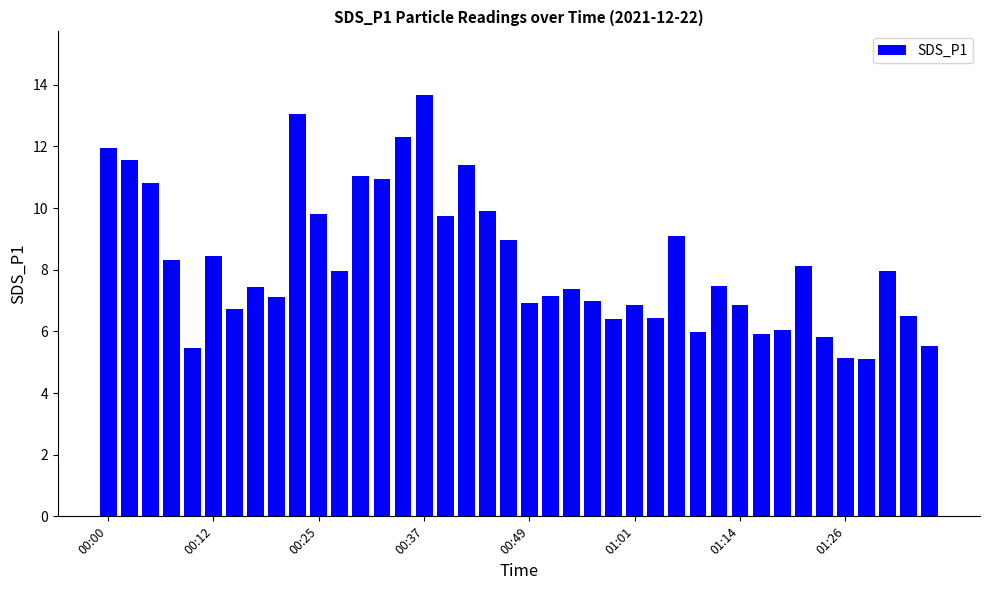

Are the bars grouped side by side (vs. stacked)?

No